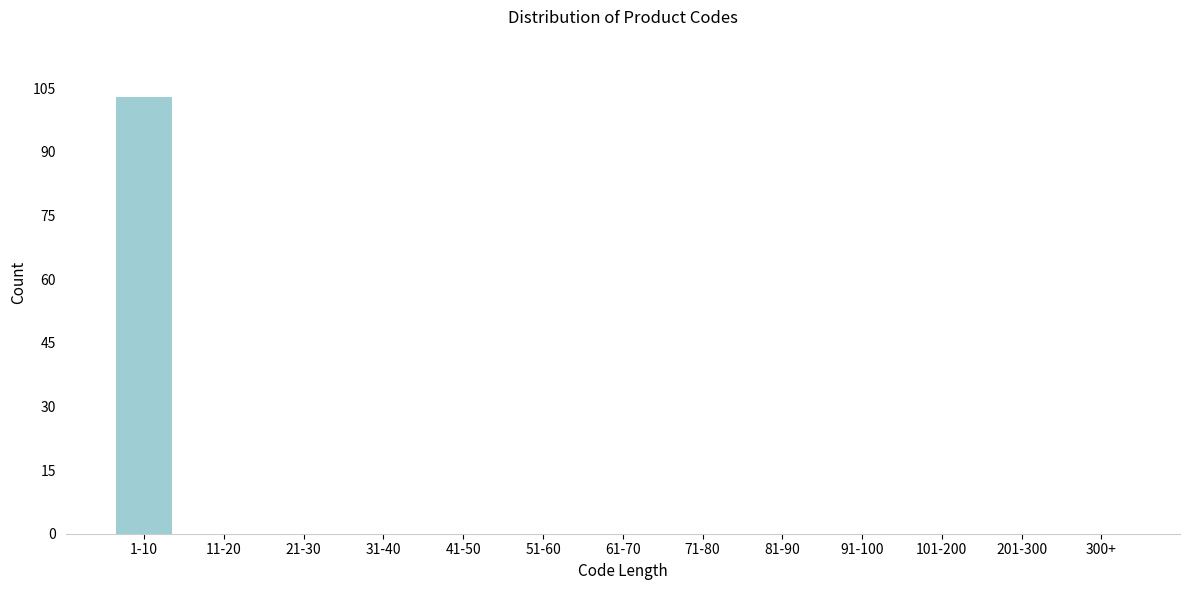

Reading right to left, what are all the values shown in this chart?

300+=0	201-300=0	101-200=0	91-100=0	81-90=0	71-80=0	61-70=0	51-60=0	41-50=0	31-40=0	21-30=0	11-20=0	1-10=103